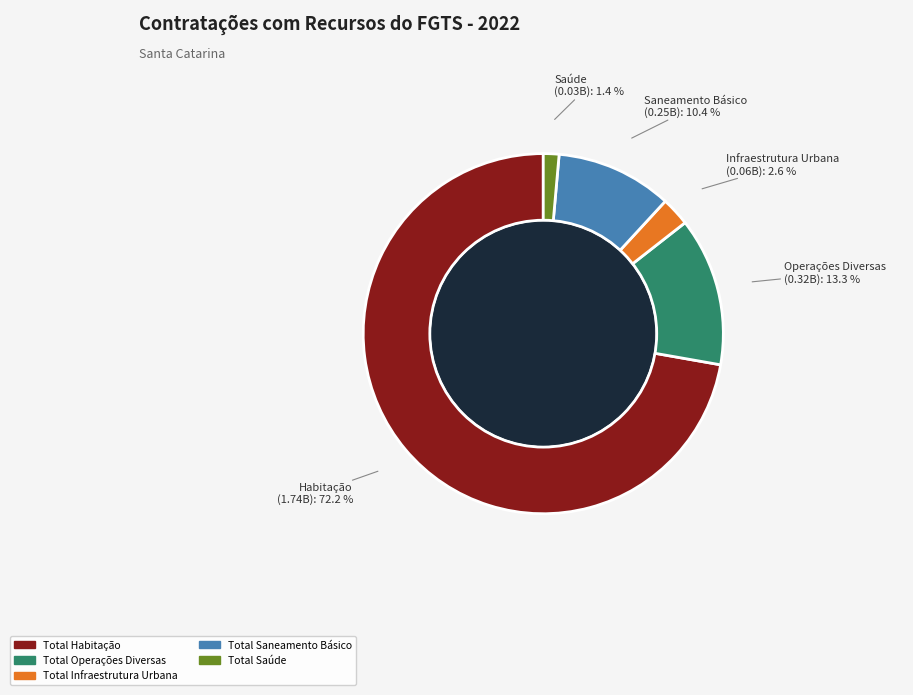

To the nearest percent, what portion does Total Habitação represent?

72%